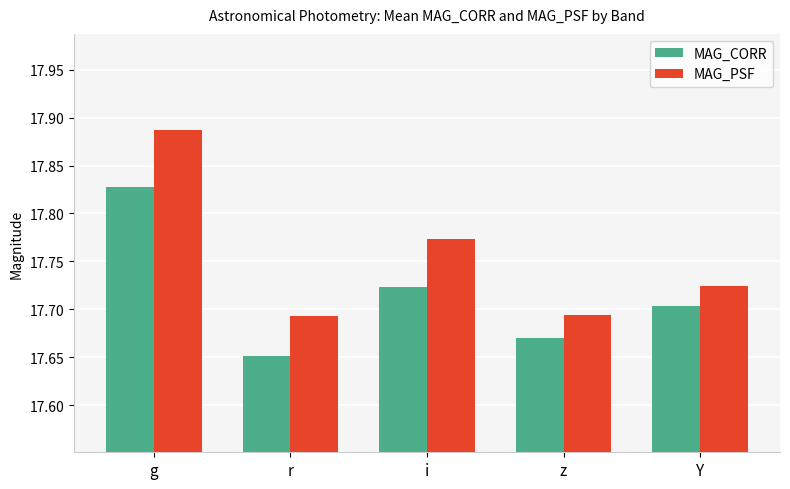

Between i and z, which series saw the biggest shift?

MAG_PSF